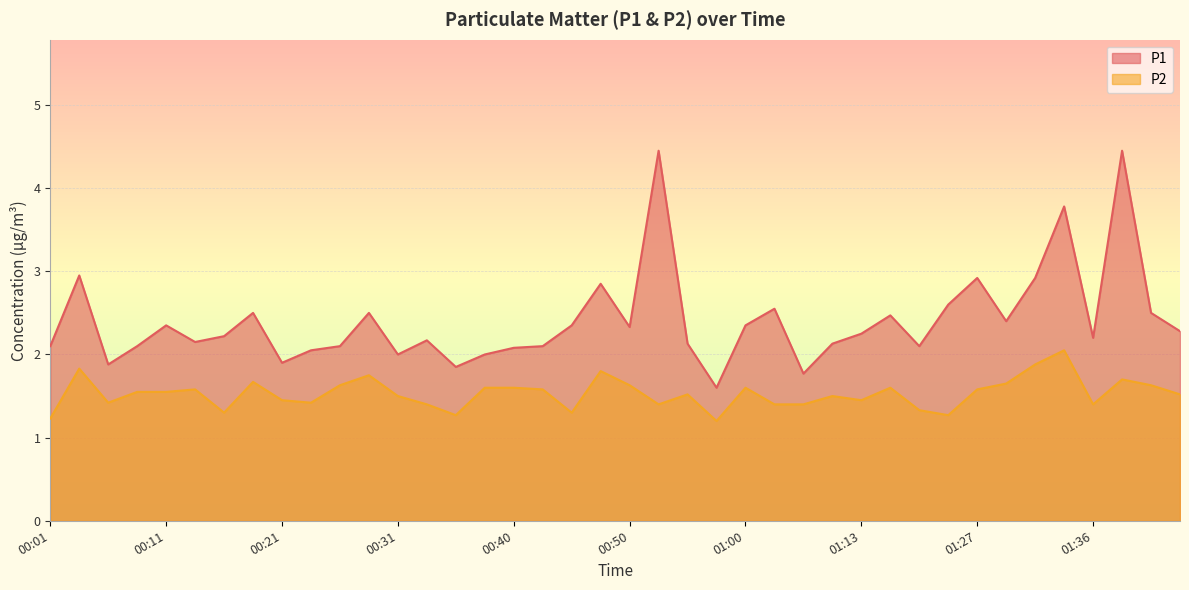

Where is P2 nearest to the value 1?

00:58